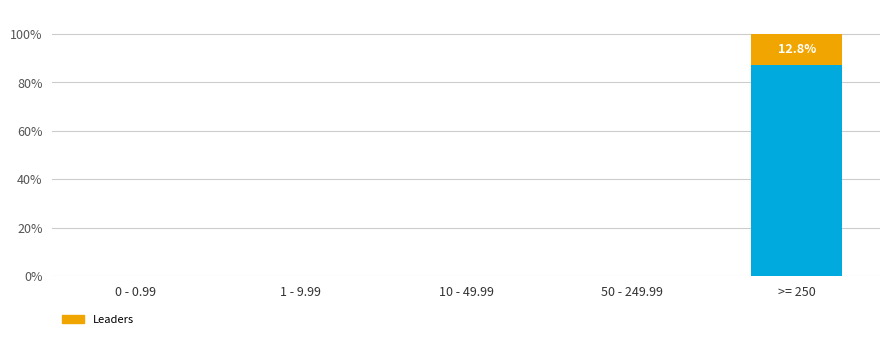

Which has a higher value, 50 - 249.99 or >= 250?

>= 250